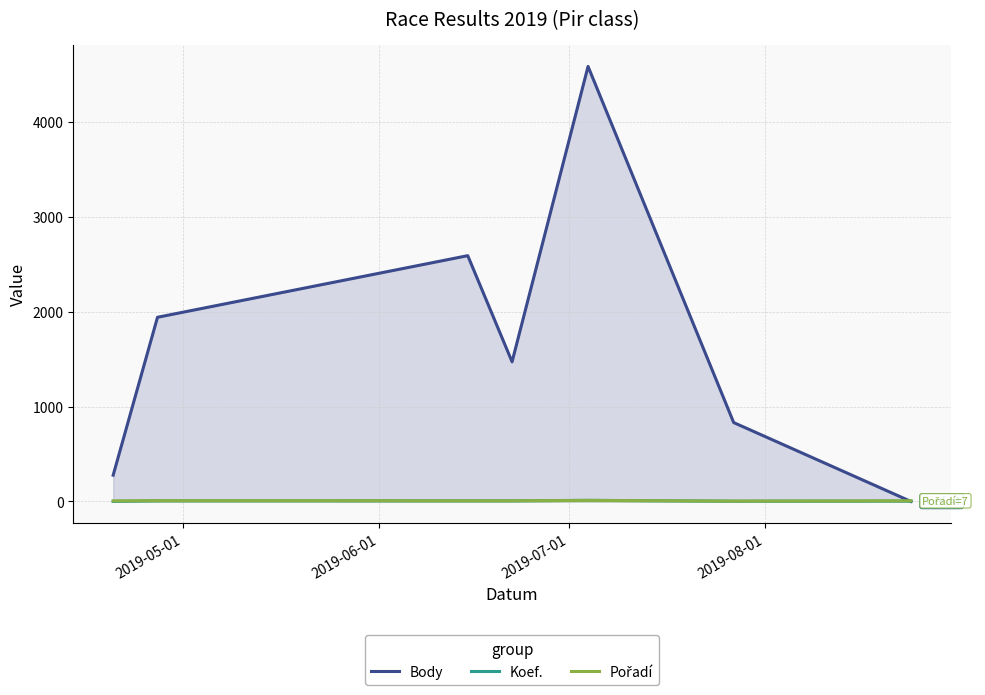

What is the maximum value for Body?

4582